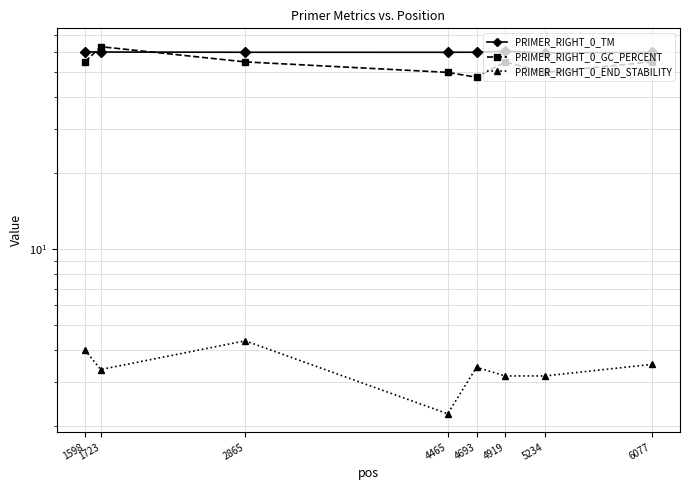

What is the total value across all series at 6077?

118.5